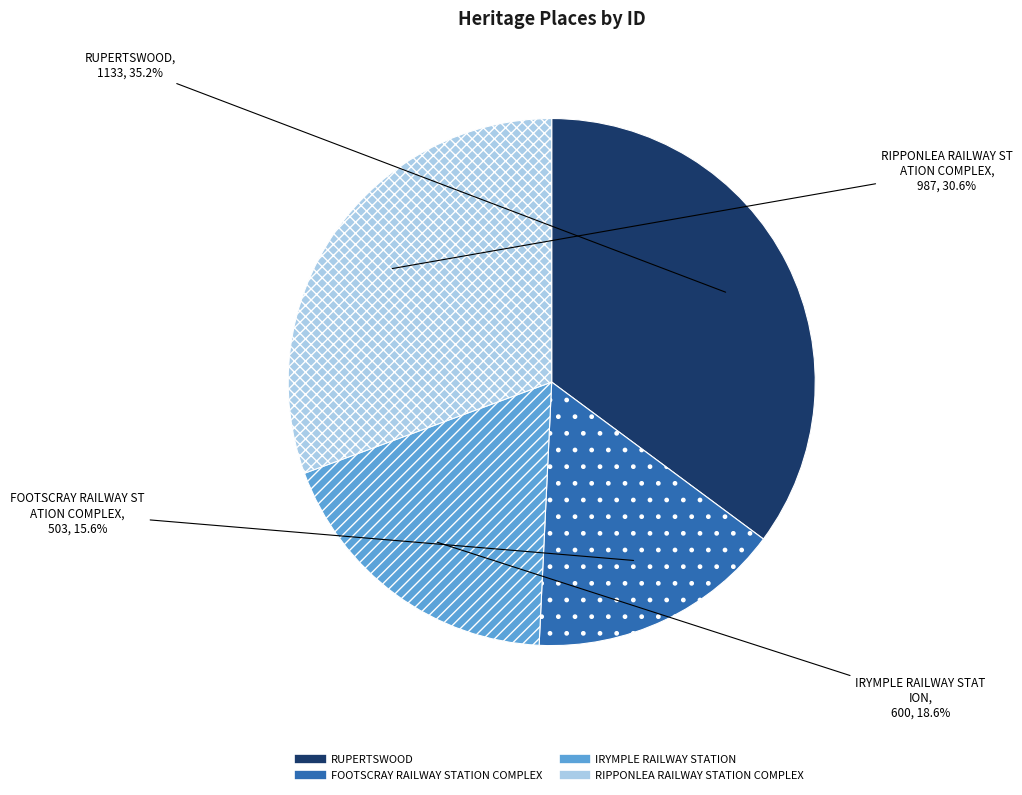

Does RUPERTSWOOD account for over 50% of the chart?

No